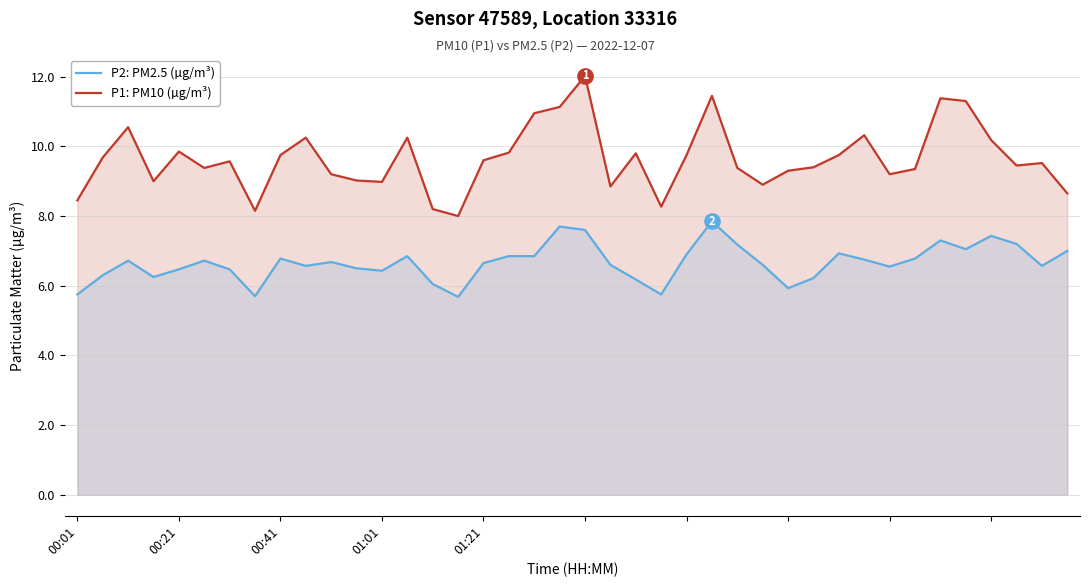

Which series has the widest spread of values?

P1: PM10 (µg/m³)